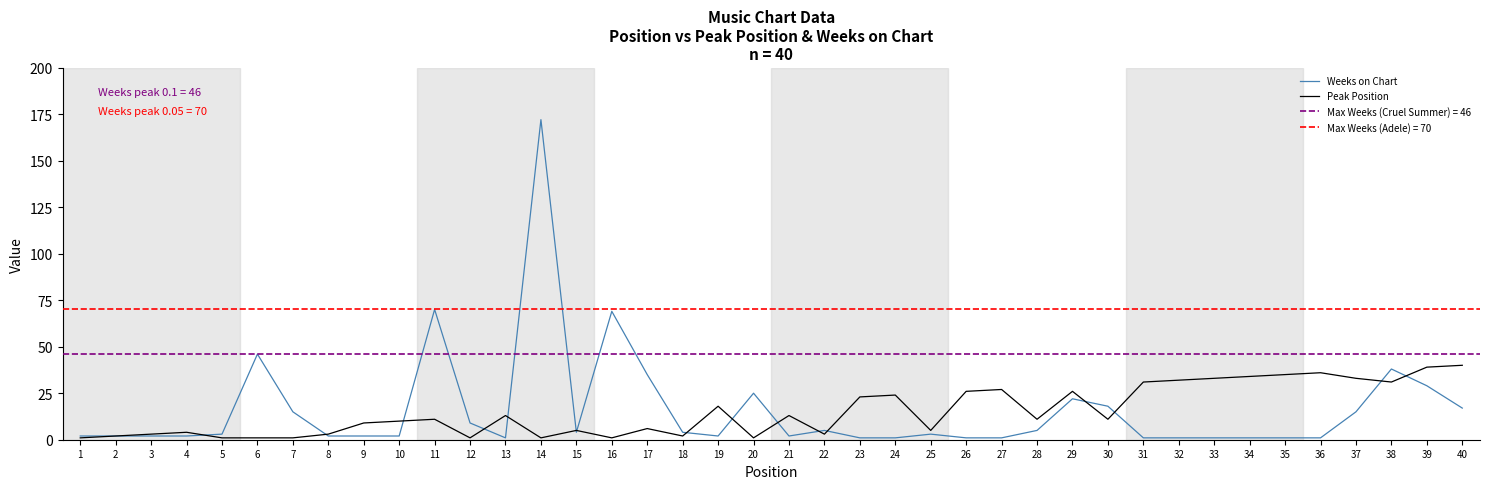

At which category does the chart reach its minimum across all series?

13